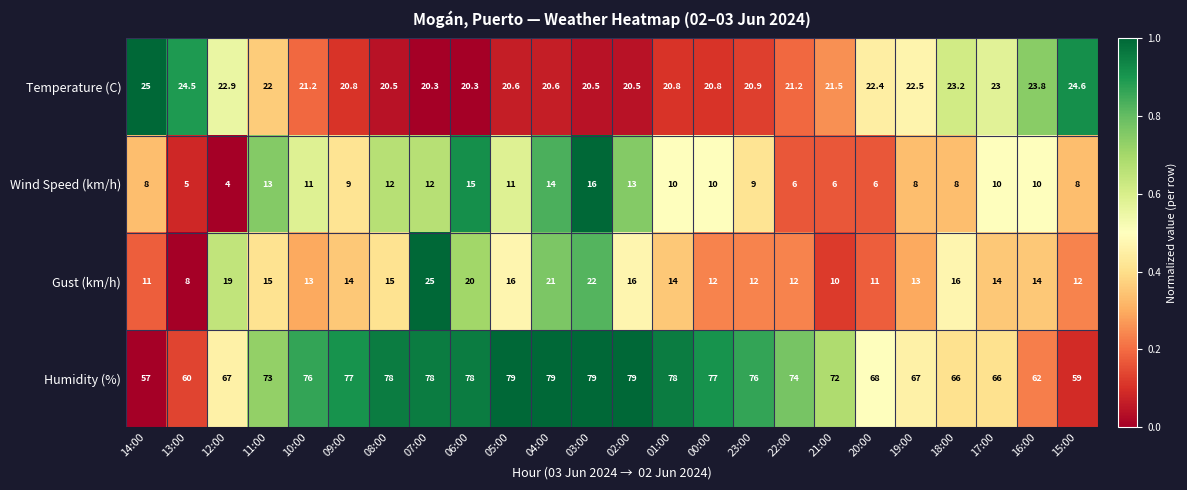

Is the value of Gust (km/h) at 11:00 greater than the value of Humidity (%) at 23:00?

No